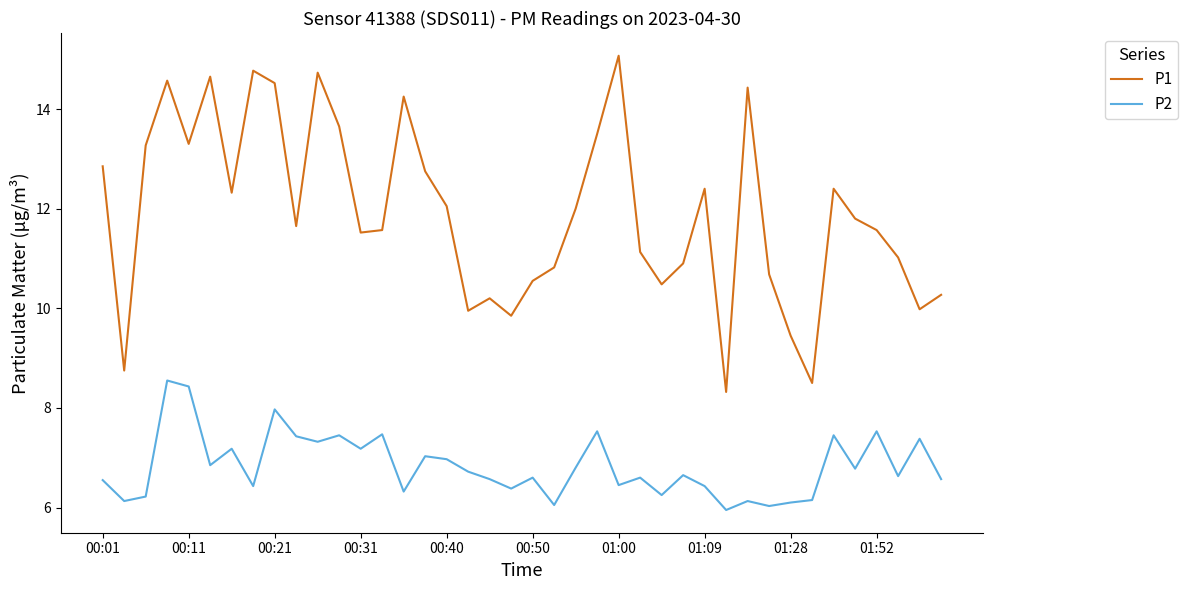

List the series in order of their overall mean, lowest first.

P2, P1